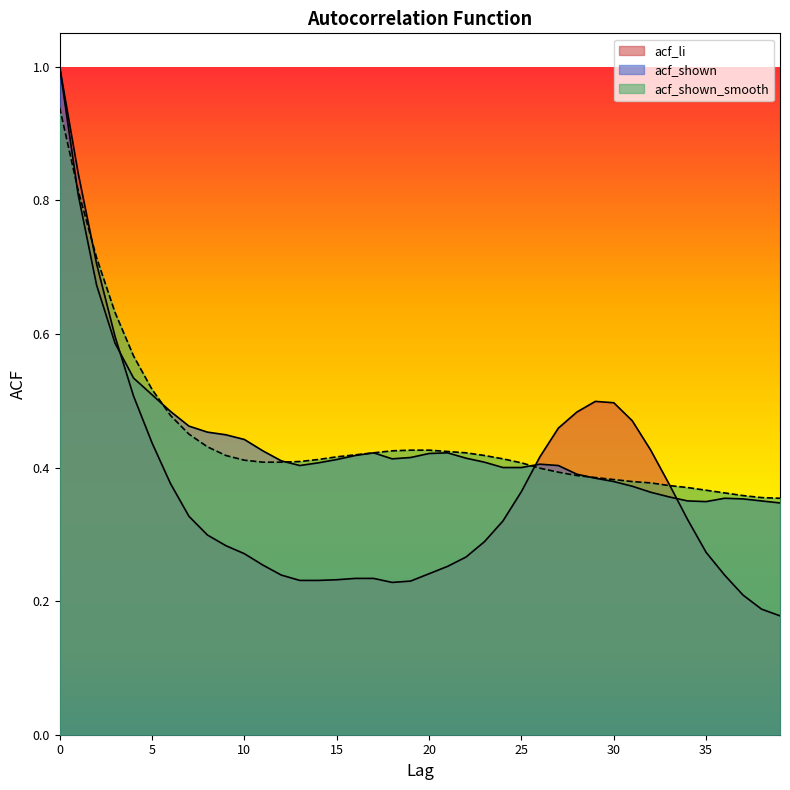

How many interior local valleys does the acf_shown series have?

3